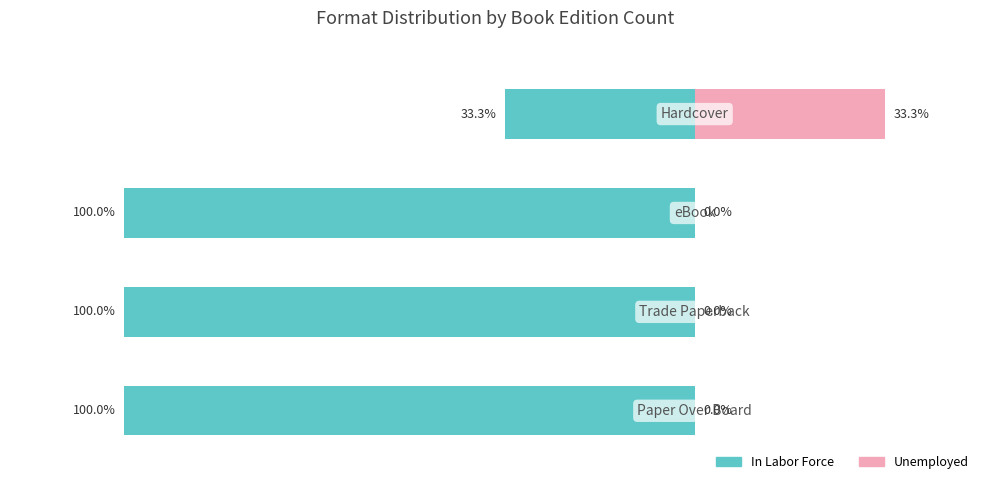

Which series has the largest range (max minus min)?

In Labor Force